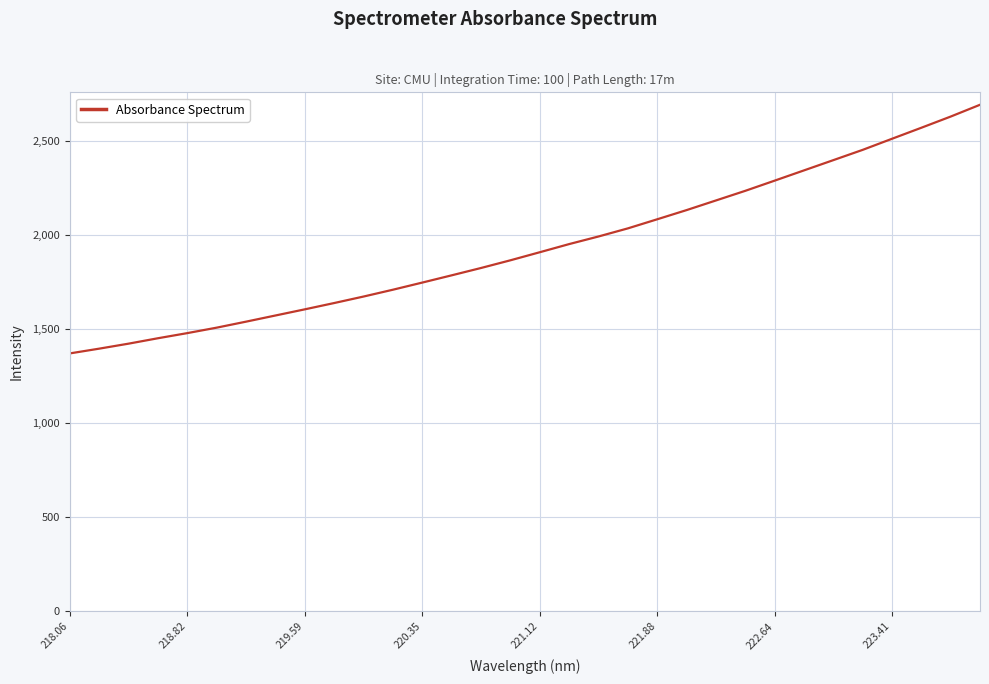

What is the difference between the maximum and minimum values?

1322.2